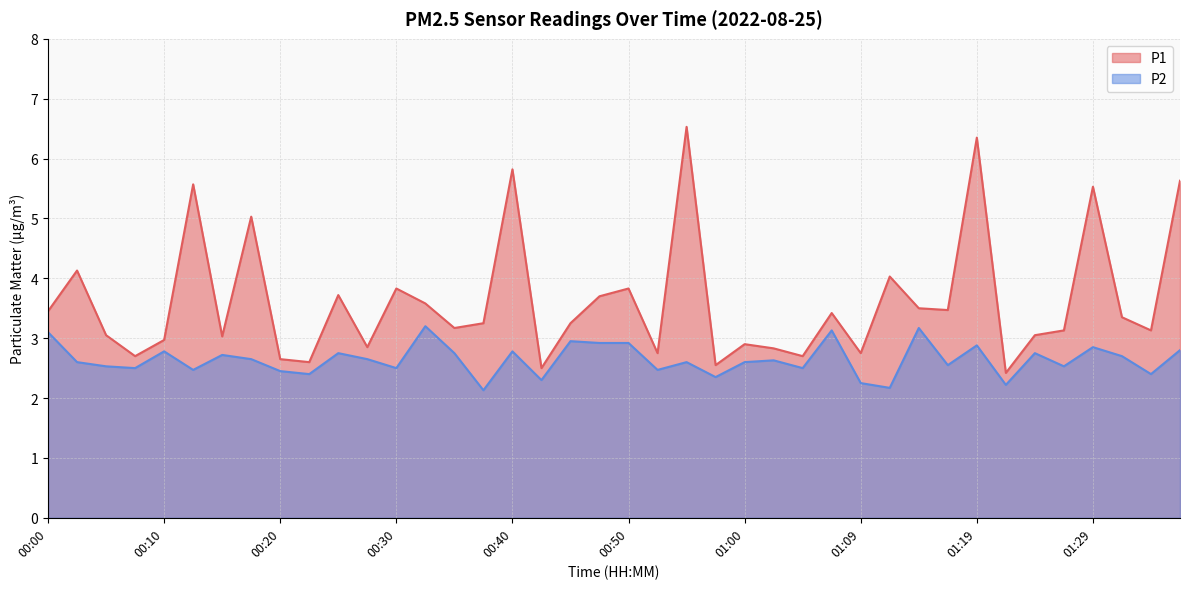

What is the sum of all P1 values?

144.7